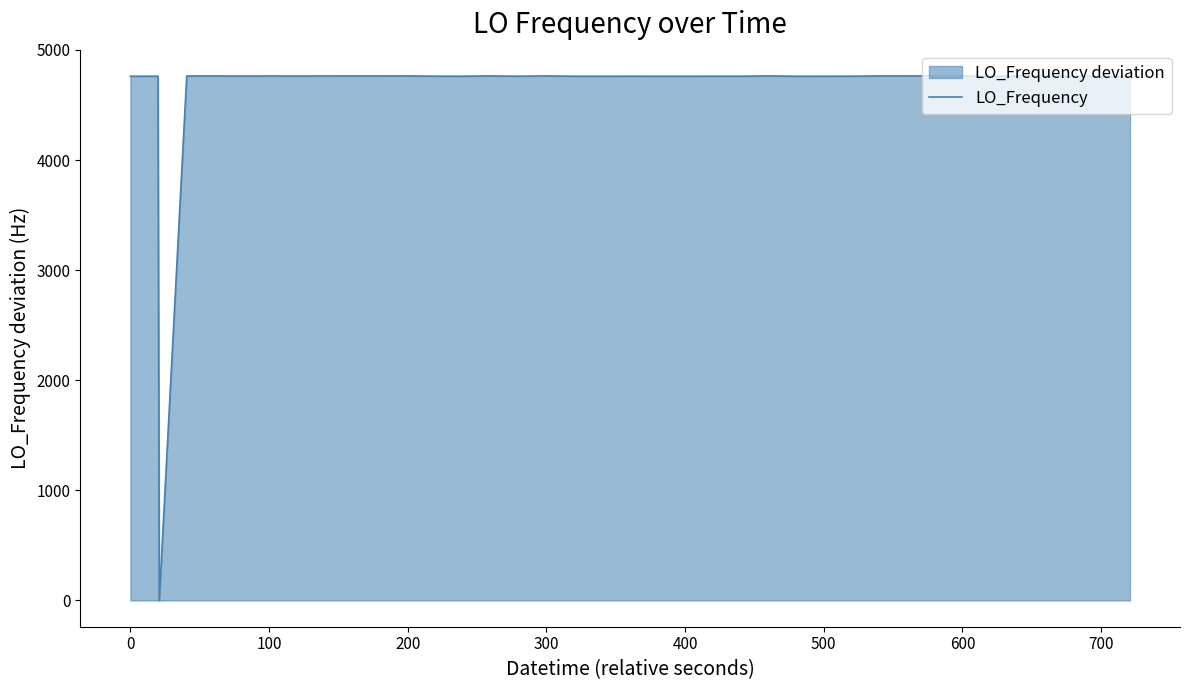

What is the difference between the maximum and second lowest values?

3.1